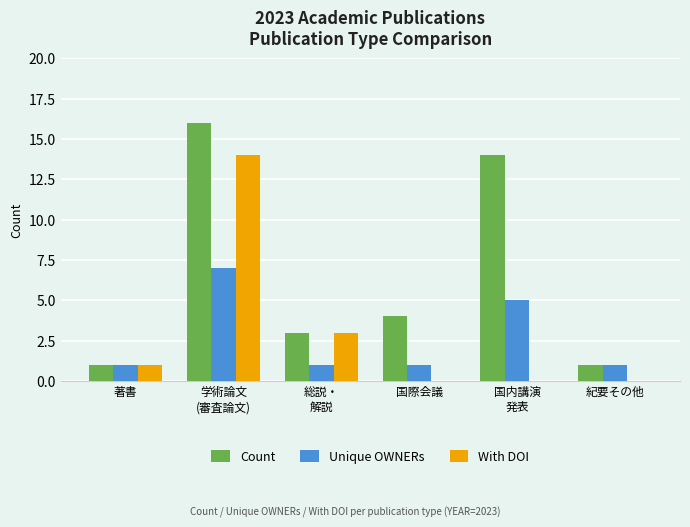

At which category does the chart reach its peak across all series?

学術論文
(審査論文)